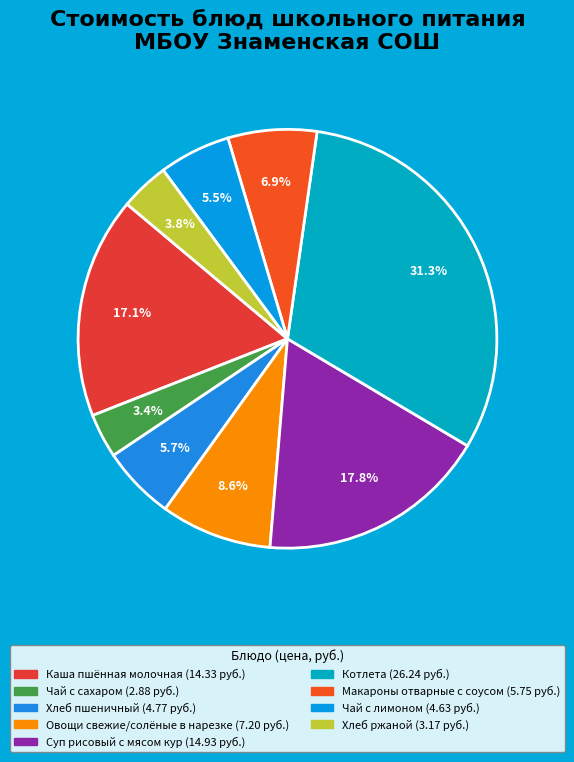

Combined, do Чай с лимоном and Овощи свежие/солёные в нарезке account for over 50%?

No